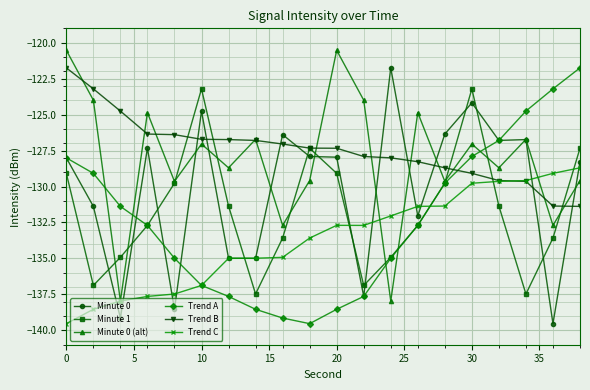

How many interior local peaks does the Minute 1 series have?

3